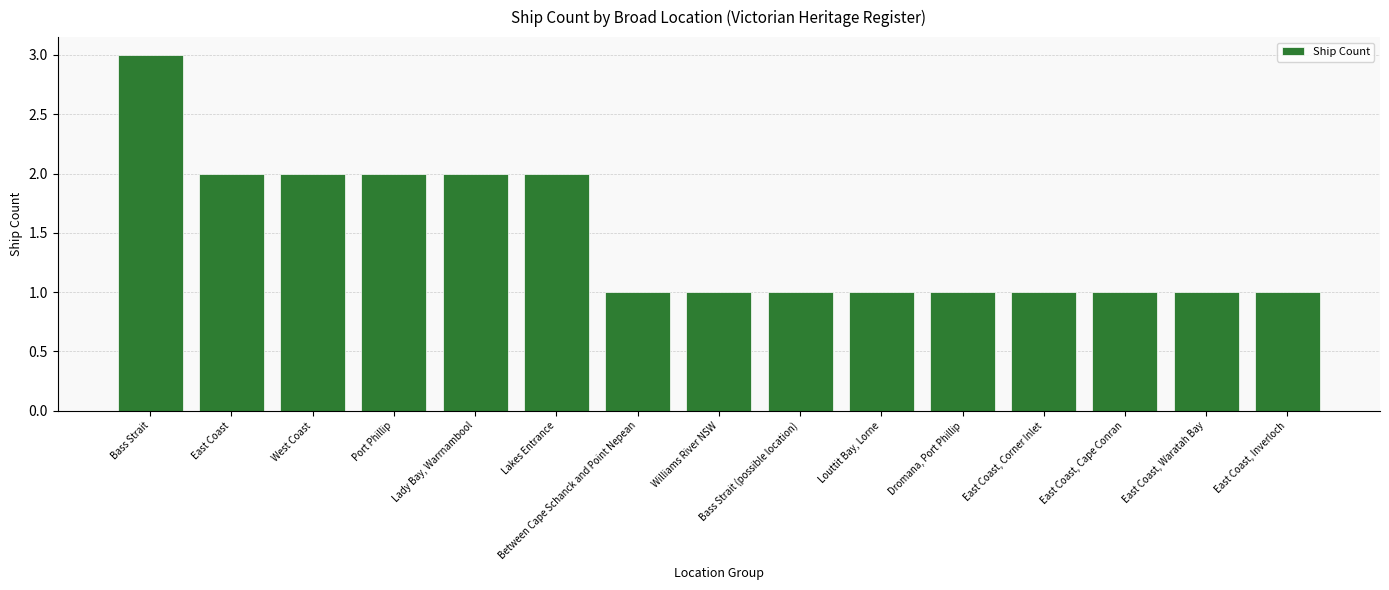

What is the minimum value shown in the chart?

1